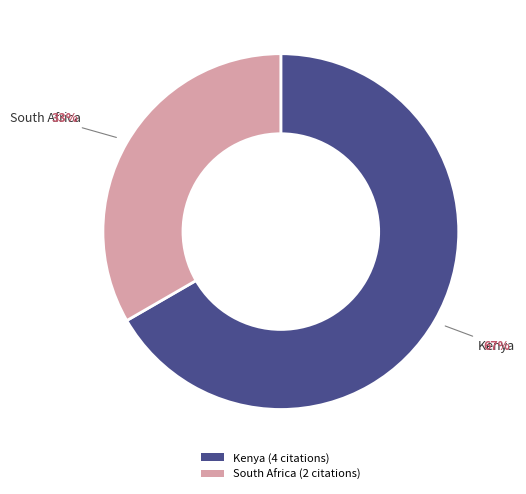

What percentage is the Kenya slice, to the nearest percent?

67%